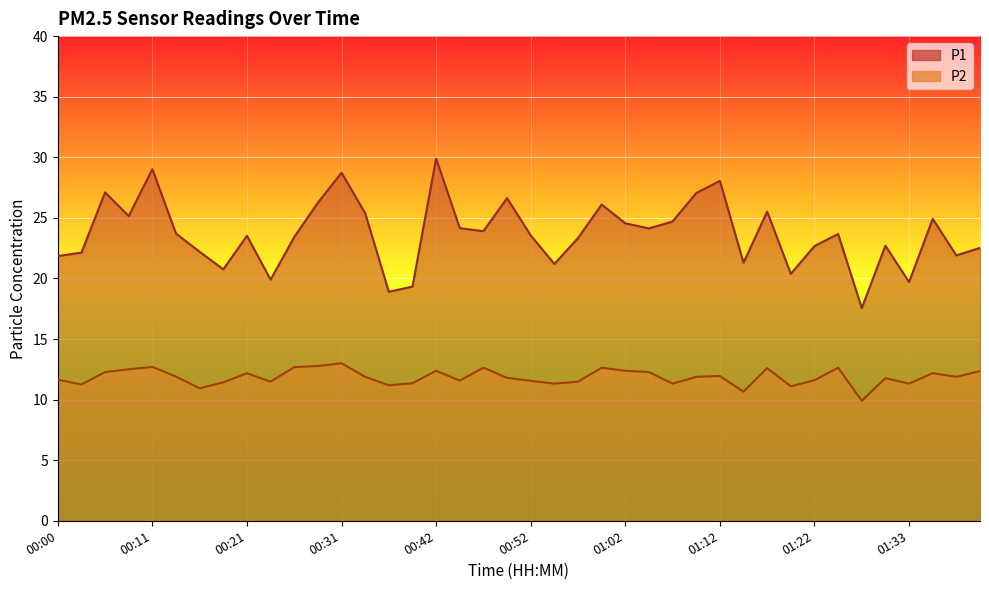

Rank the series by their average value, from lowest to highest.

P2, P1